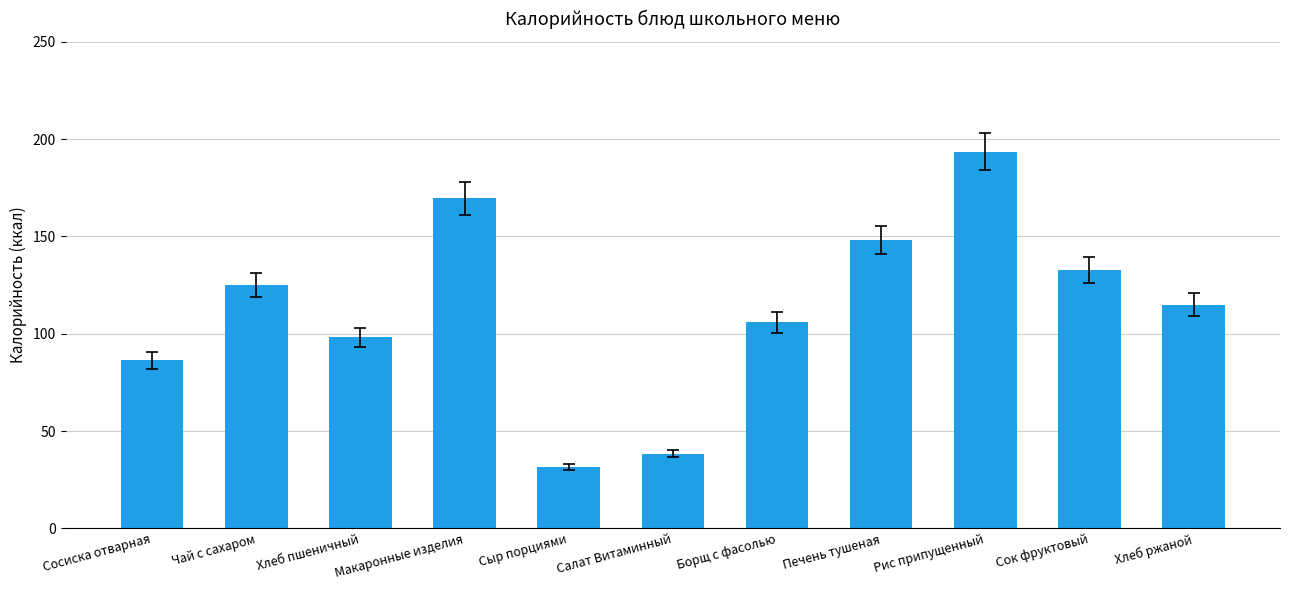

What position from the right is Рис припущенный?

3